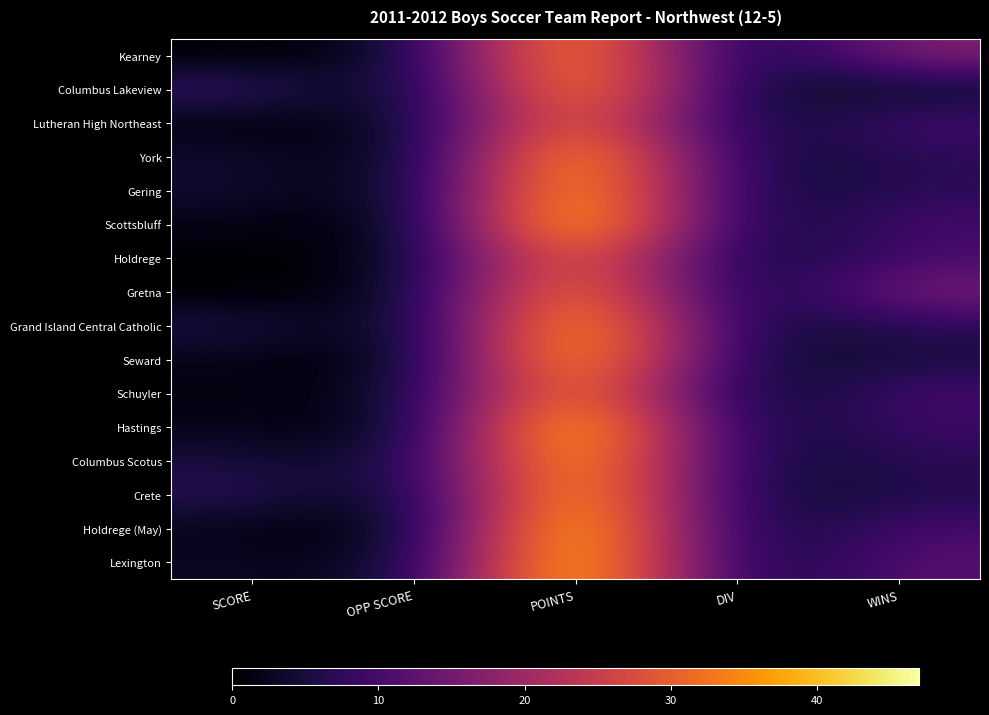

Count the number of categories in the chart.

5